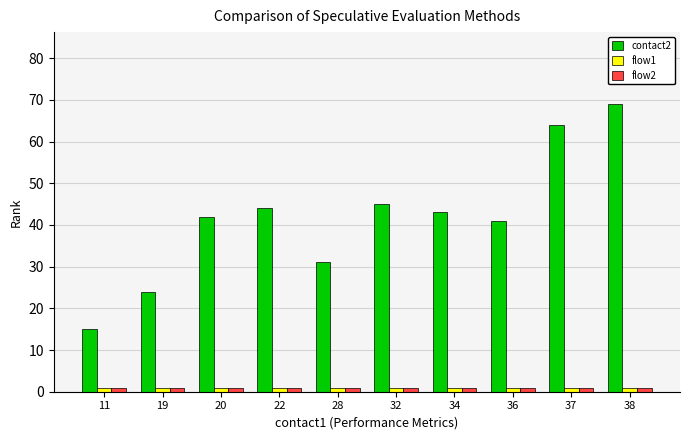

What is the value of the flow1 bar at the 2nd from the left?

1